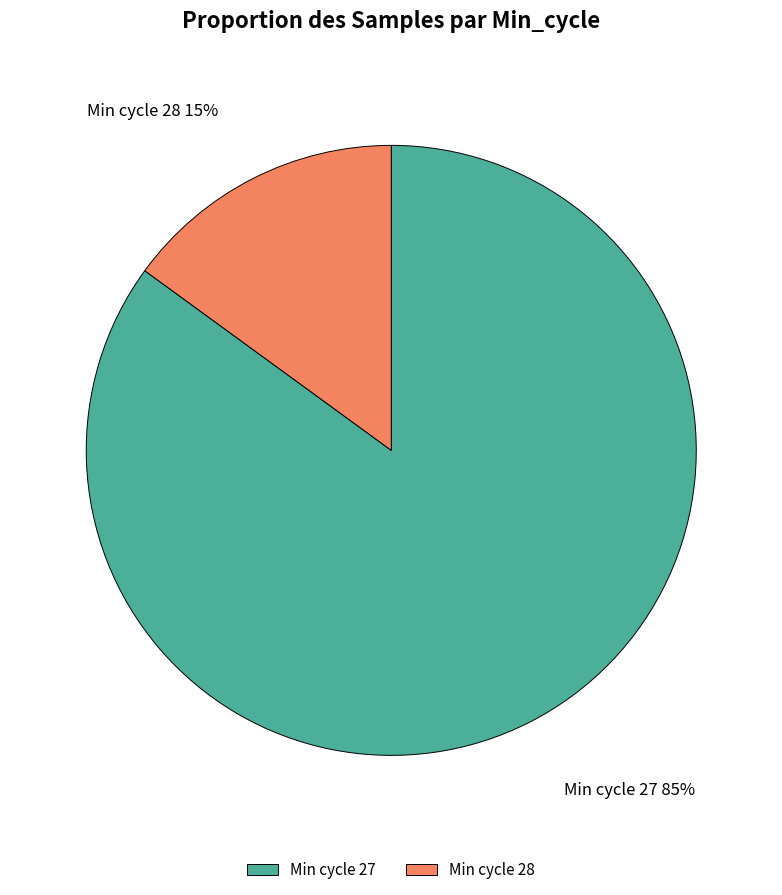

True or false: Min cycle 27 accounts for 92% of the total.

False